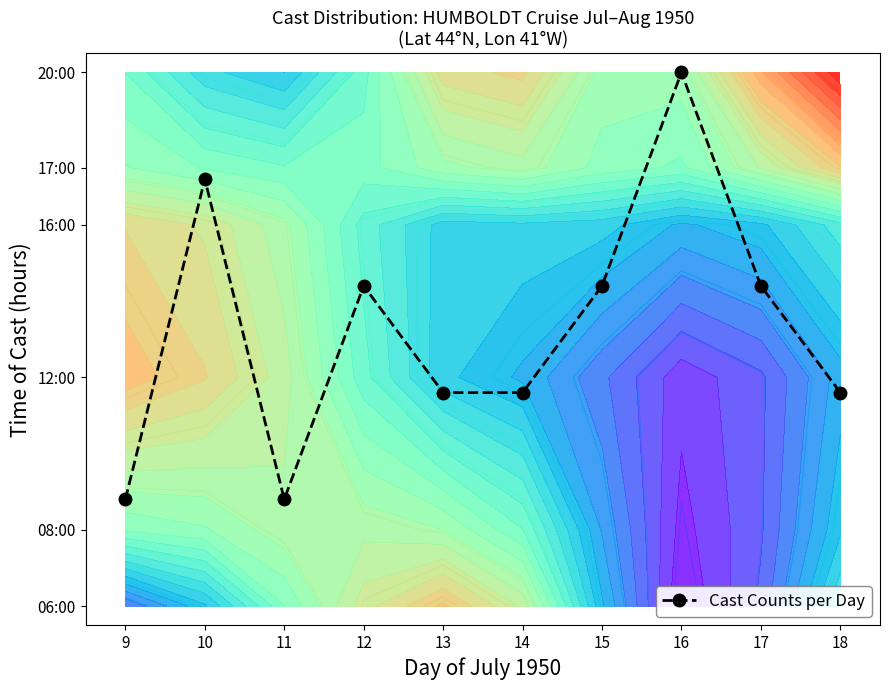

Which category has the highest value across all series?

16